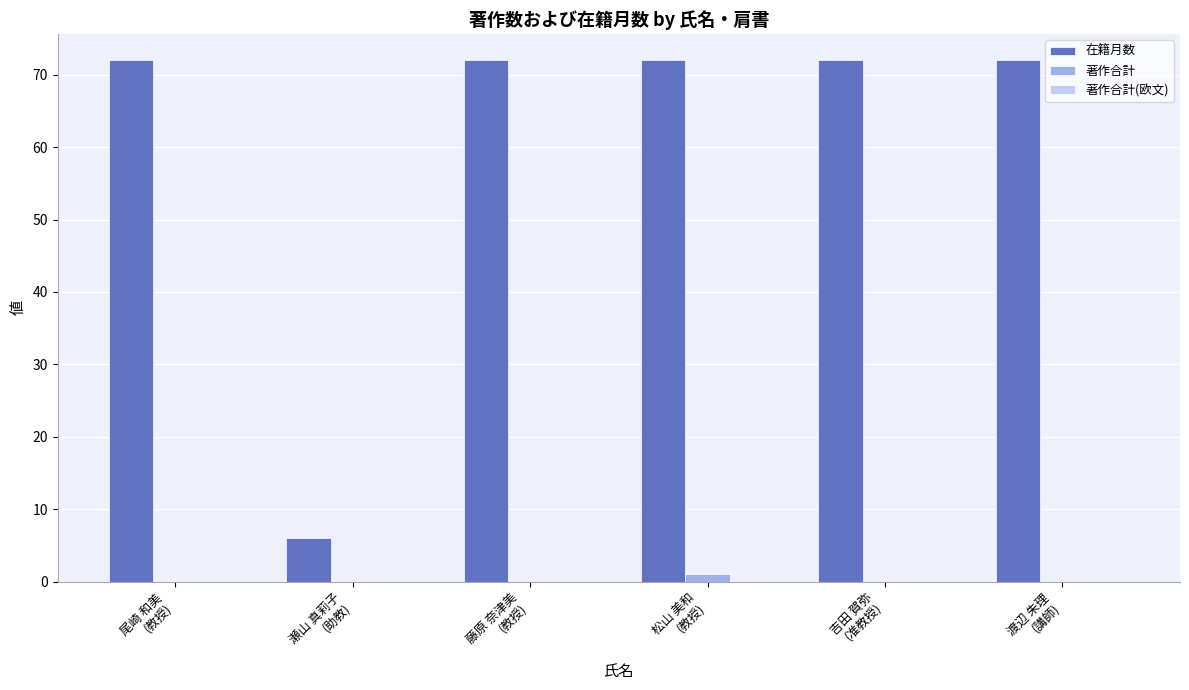

What is the greatest value displayed?

72